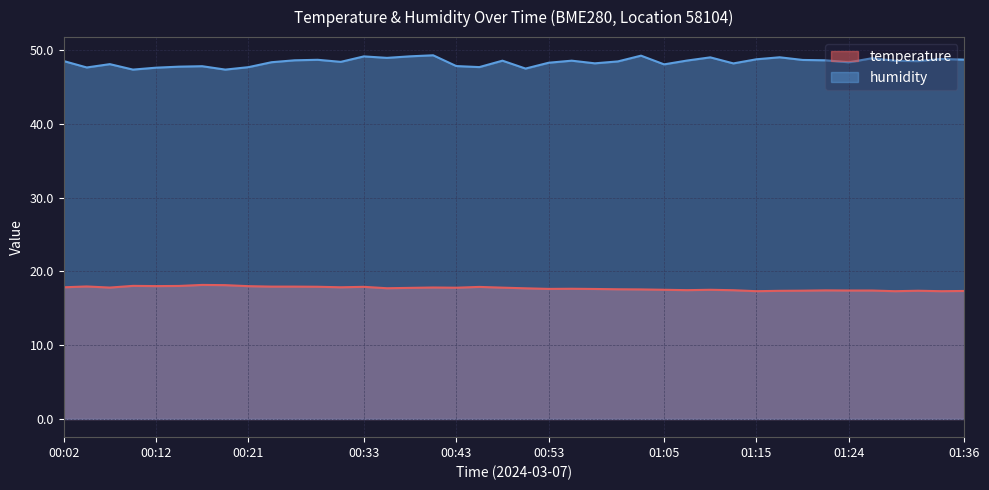

Reading right to left, extract all data points from this chart.

temperature: 17.4	17.3	17.4	17.3	17.4	17.4	17.4	17.4	17.4	17.3	17.5	17.5	17.5	17.5	17.6	17.6	17.6	17.7	17.6	17.7	17.8	17.9	17.8	17.8	17.8	17.7	17.9	17.9	17.9	17.9	17.9	18.0	18.1	18.2	18.0	18.0	18.1	17.8	18.0	17.9
humidity: 48.7	48.8	48.5	48.6	48.9	48.4	48.6	48.7	49.0	48.8	48.2	49.0	48.6	48.1	49.3	48.5	48.2	48.6	48.3	47.5	48.6	47.7	47.9	49.3	49.2	49.0	49.2	48.4	48.7	48.6	48.4	47.7	47.4	47.8	47.8	47.6	47.4	48.1	47.7	48.5